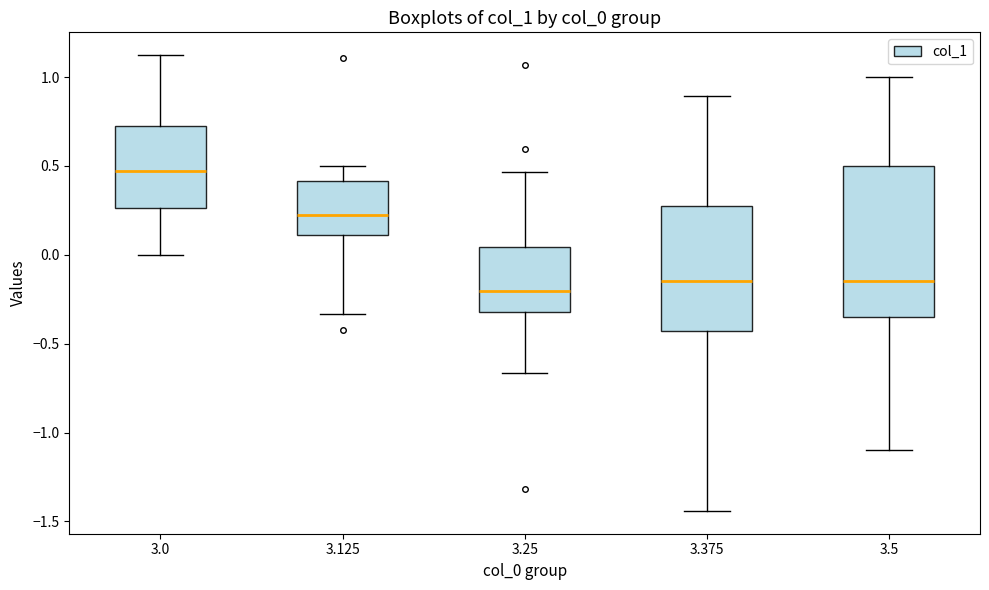

Where does the median line of the box at x = 3.25 sit on the y-axis? The values are not printed on the chart, so give them approximately, as read against the axis.

-0.20